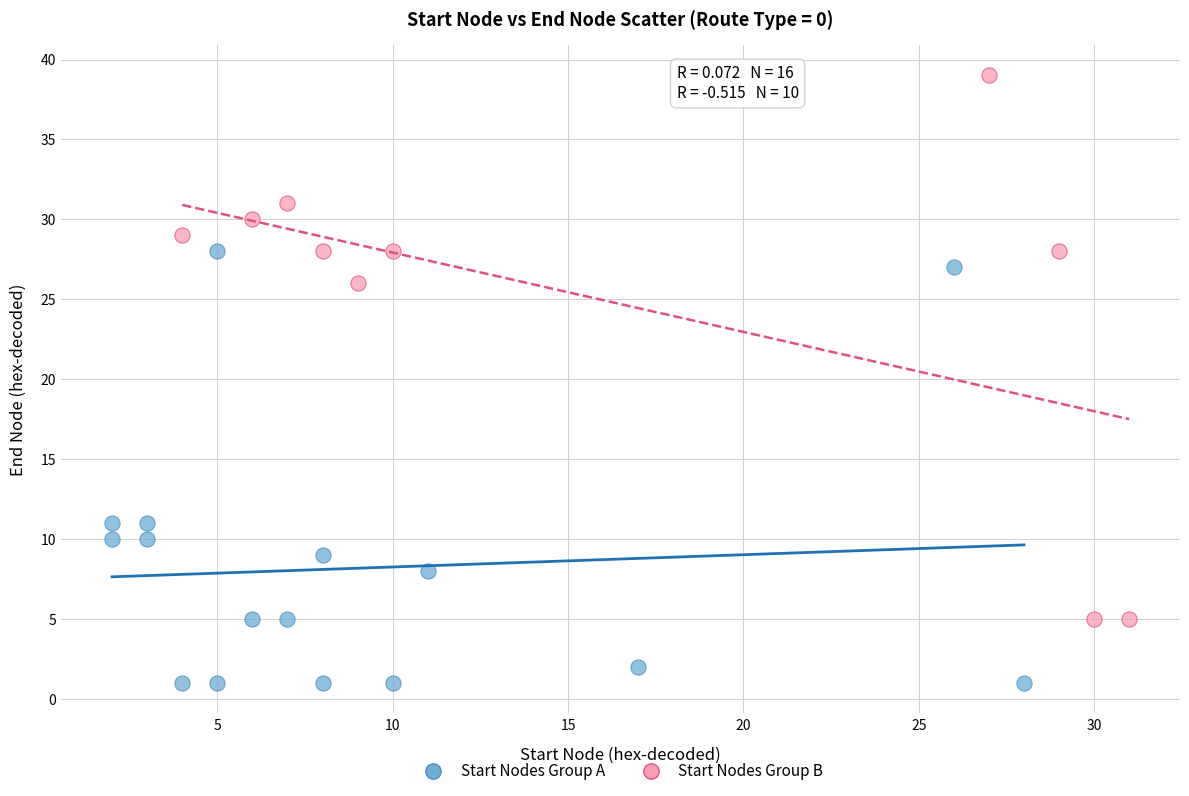

Which series contains the highest Y value?

Start Nodes Group B